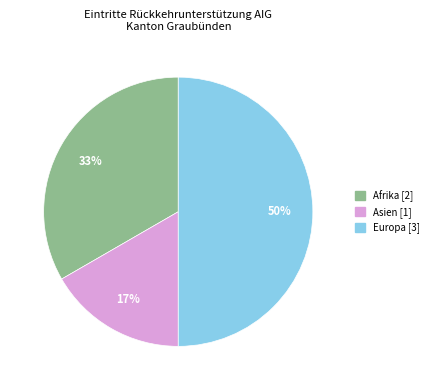

How many segments does this pie chart have?

3